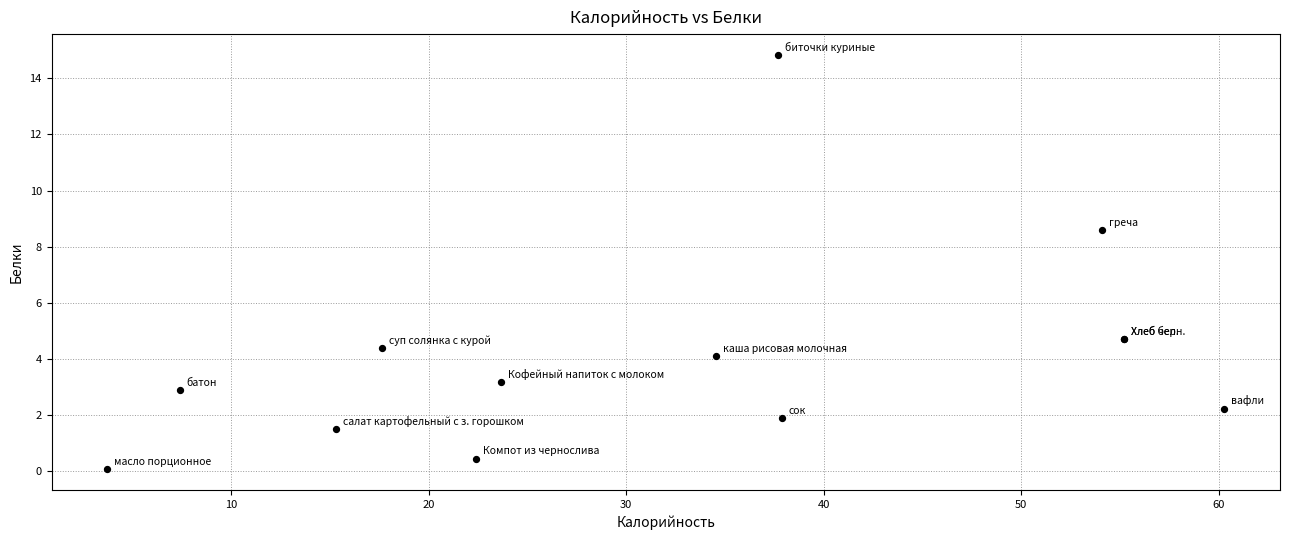

What Y value in the scatter plot is closest to 7?

8.6